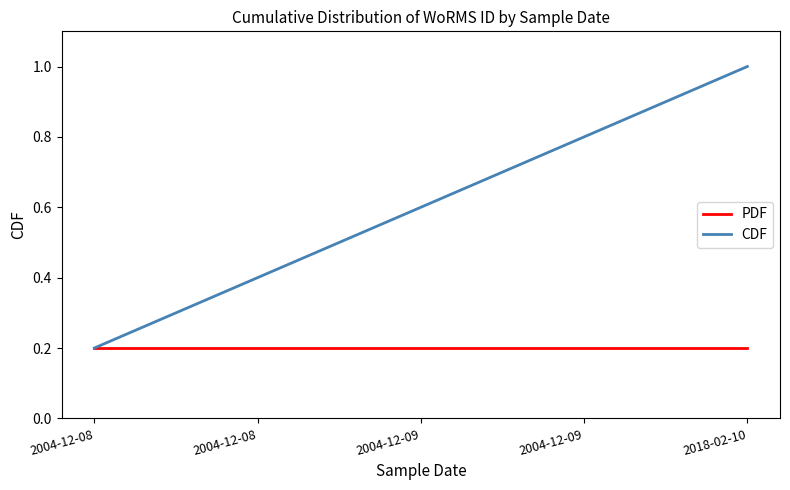

Reading left to right, list all the values displayed in this chart.

PDF: 0.2	0.2	0.2	0.2	0.2
CDF: 0.2	0.4	0.6	0.8	1.0